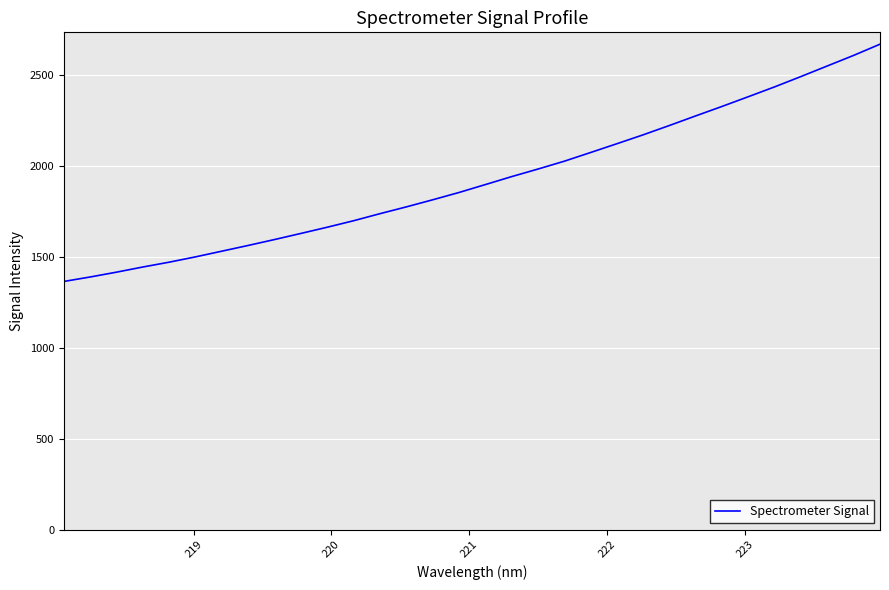

What is the difference between the maximum and minimum values?

1304.0